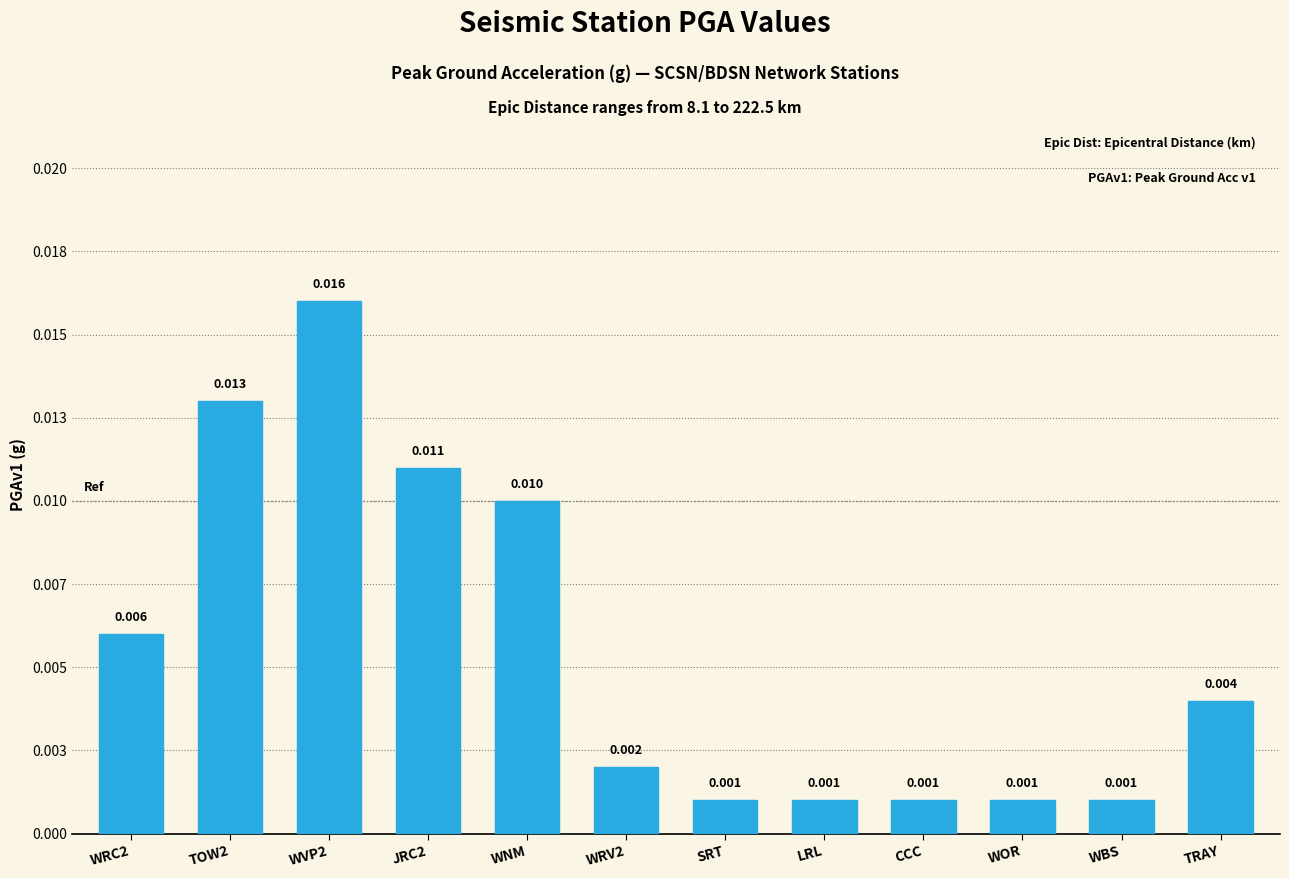

At which label is the value closest to 0?

SRT